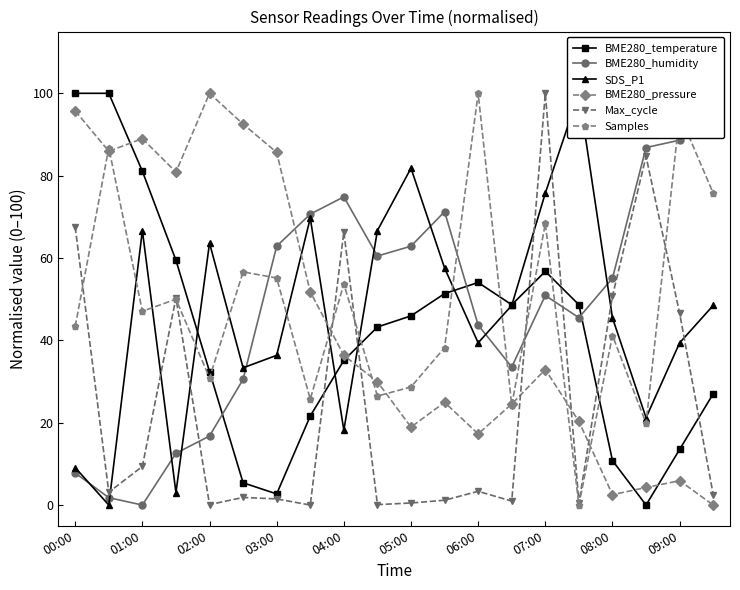

What is the maximum value for Max_cycle?

100.0